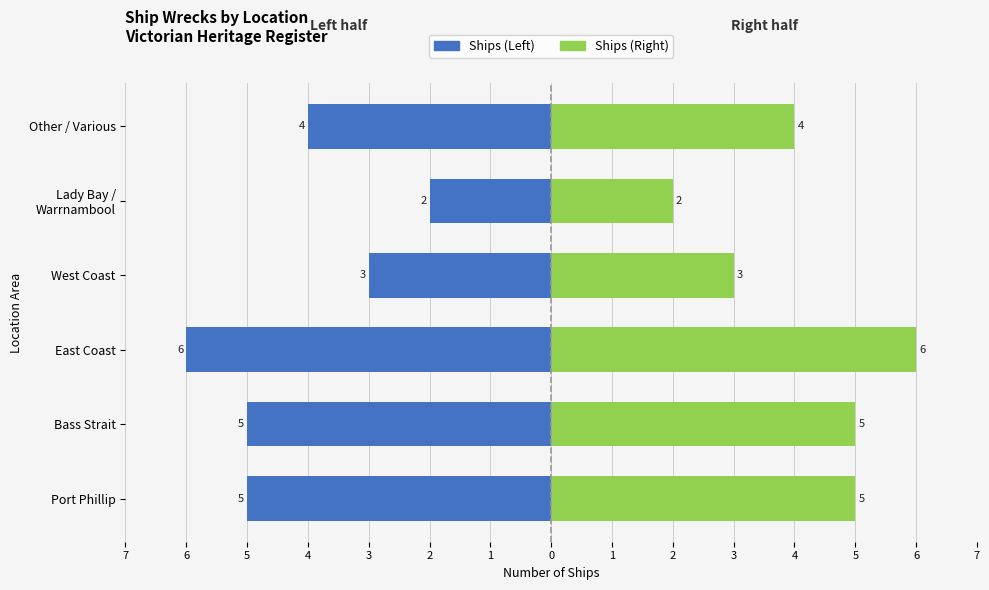

True or false: Femmine / Right has a value of 2 at West Coast.

False